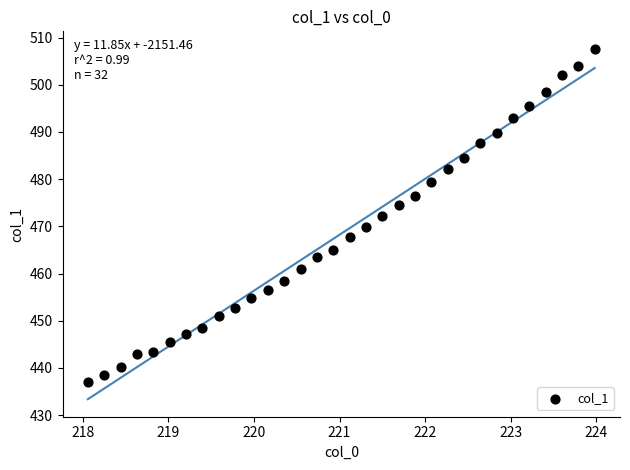

What is the range of Y values (max minus min)?

70.6